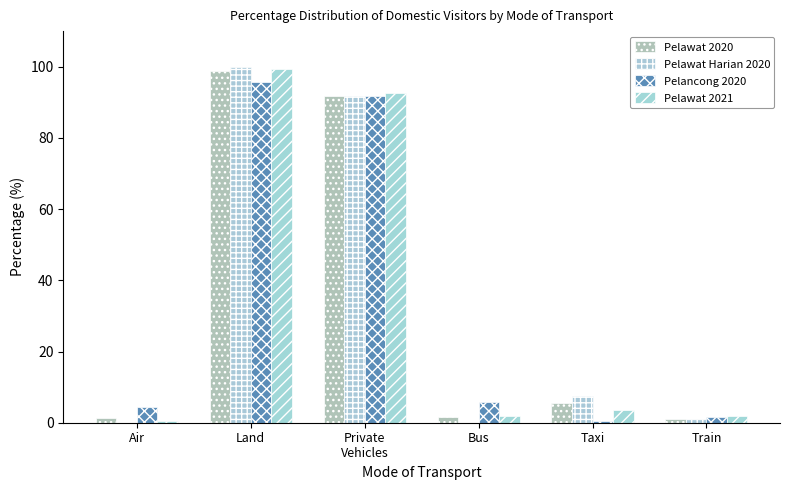

Does the chart contain stacked bars?

No